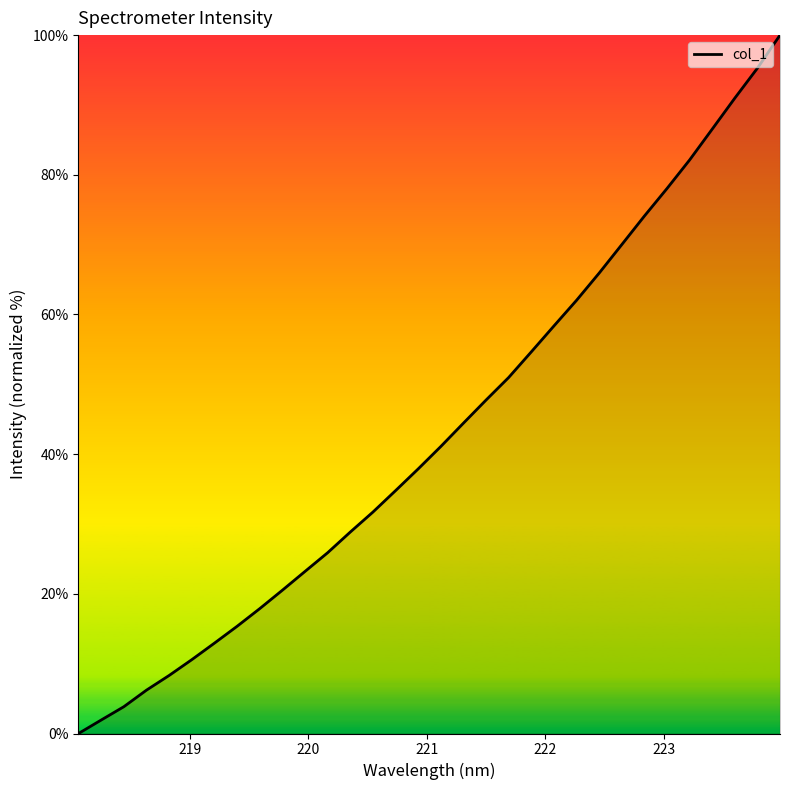

What is the difference between the maximum and minimum values?

100.0